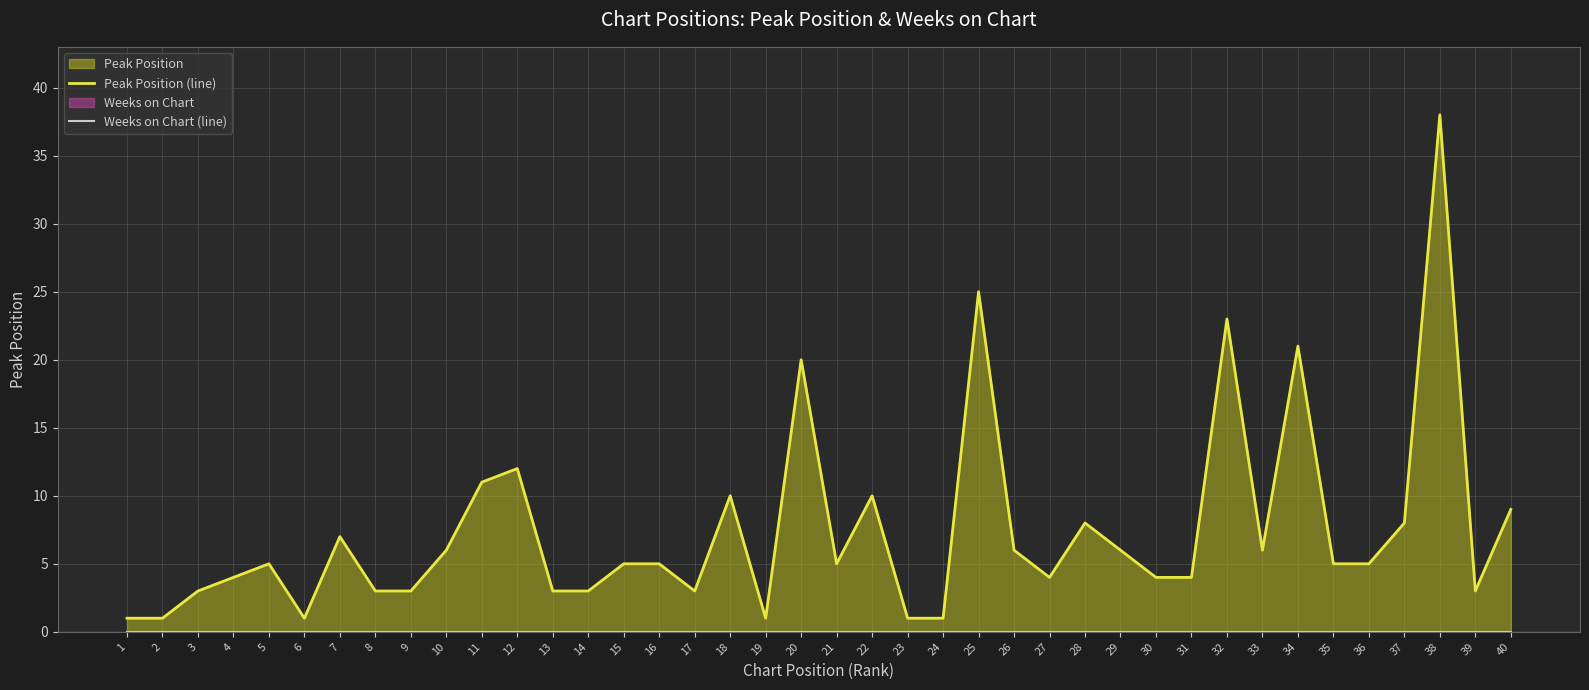

Rank the series by their average value, from lowest to highest.

Weeks on Chart (line), Peak Position (line)